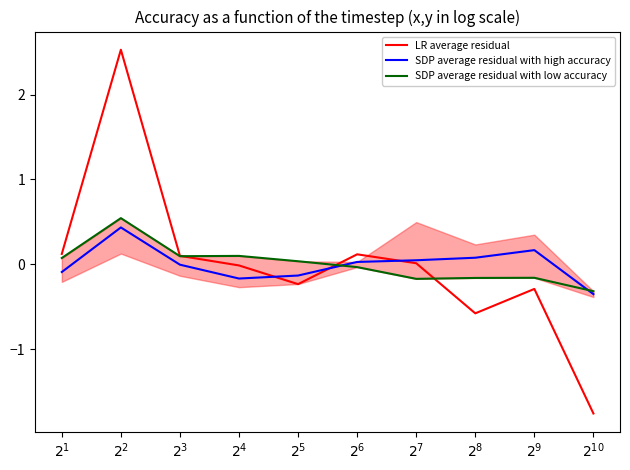

Where do LR average residual and SDP average residual with low accuracy first cross each other?

$2^{3}$ and $2^{4}$